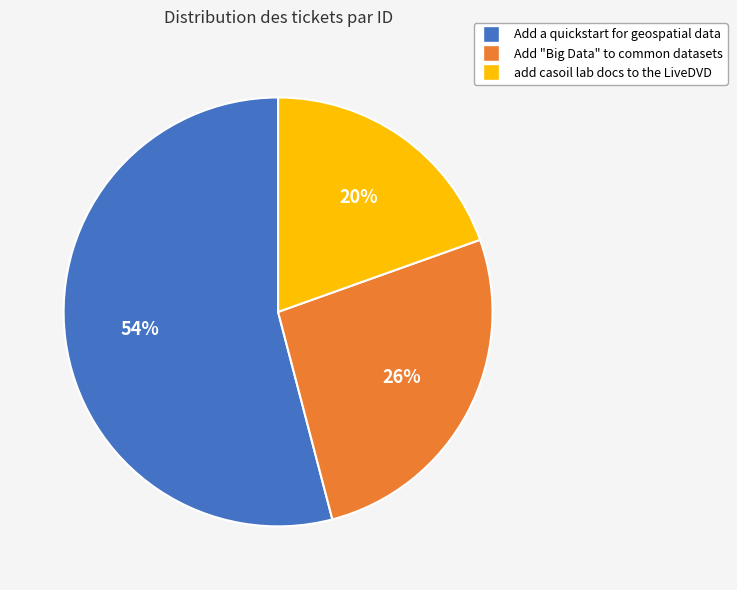

True or false: Add "Big Data" to common datasets accounts for 26% of the total.

True